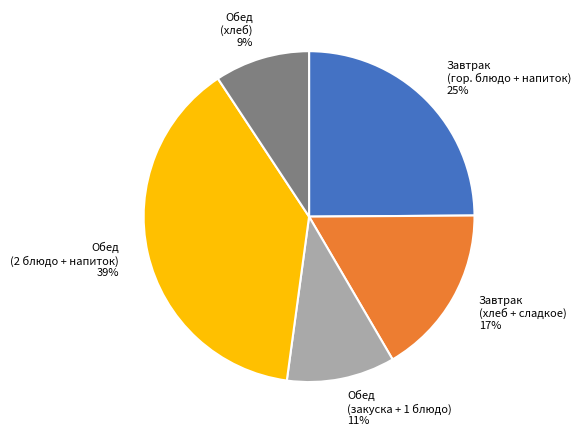

To the nearest percent, what portion does Обед (закуска + 1 блюдо) represent?

11%